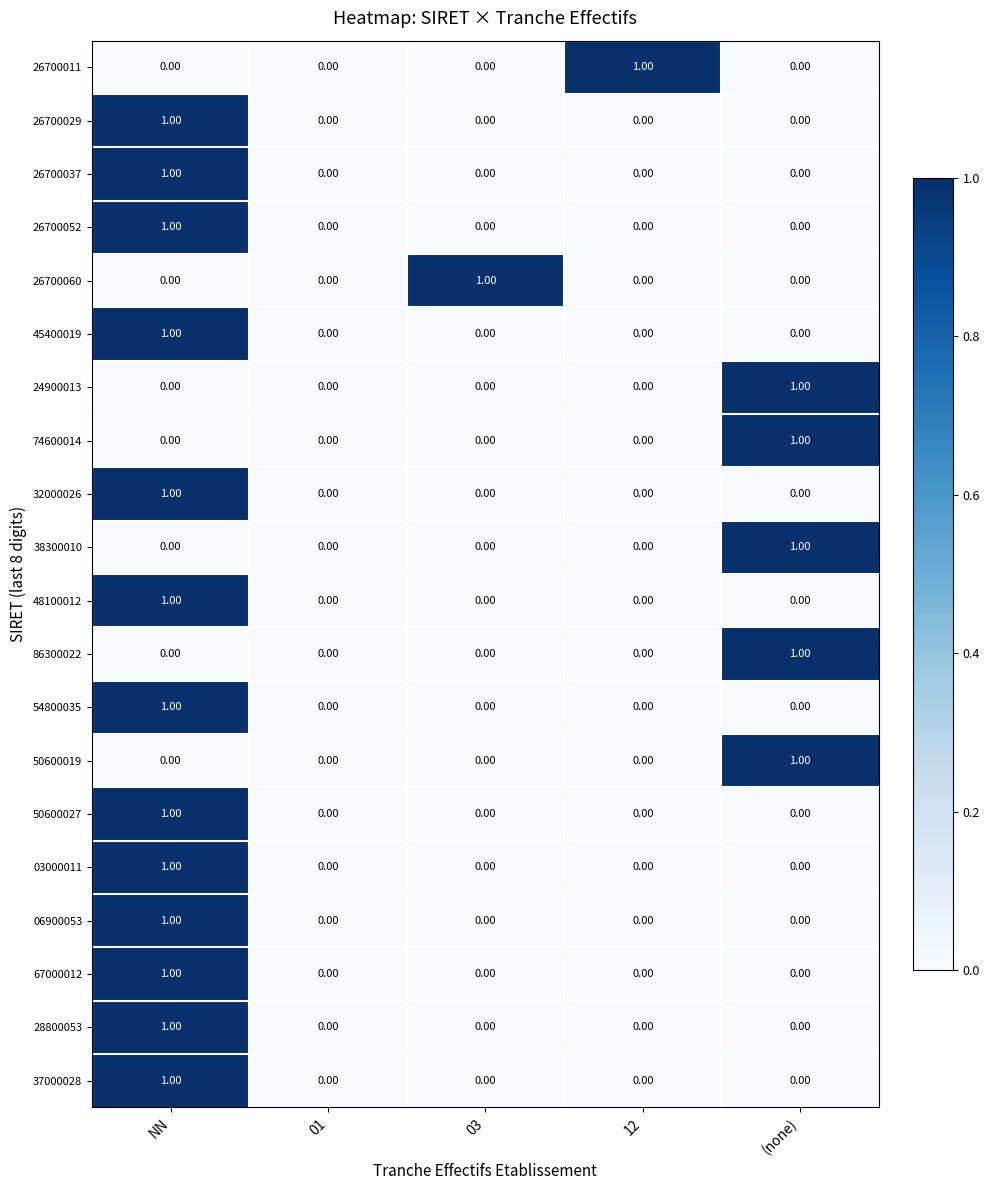

What is the total value across all series at (none)?

5